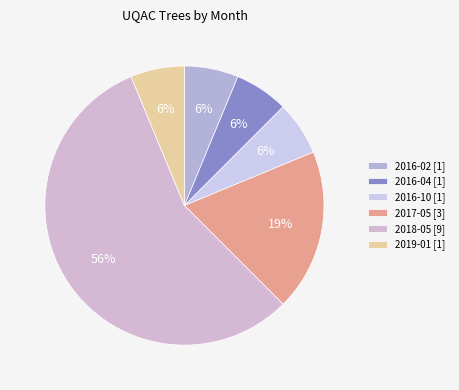

Rank the categories by value from highest to lowest.

2018-05, 2017-05, 2016-02, 2016-04, 2016-10, 2019-01